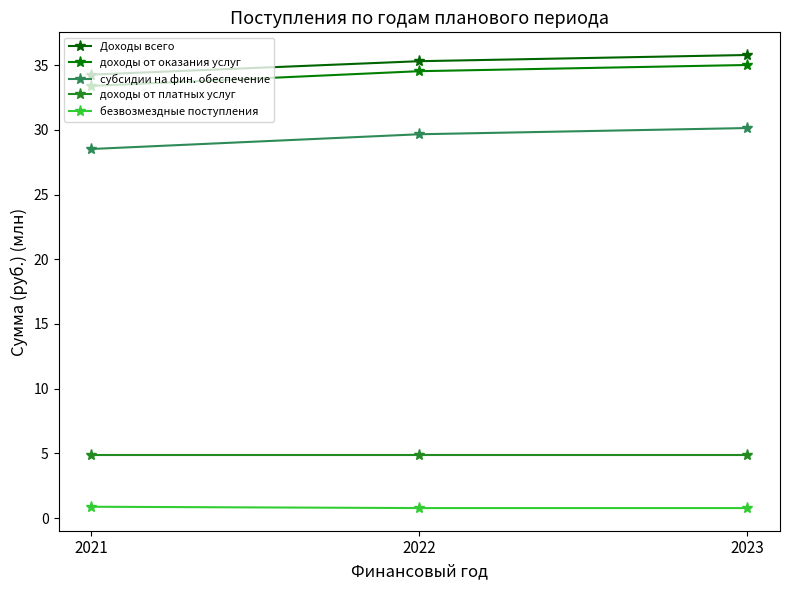

How many values in the Доходы всего series exceed 35?

2